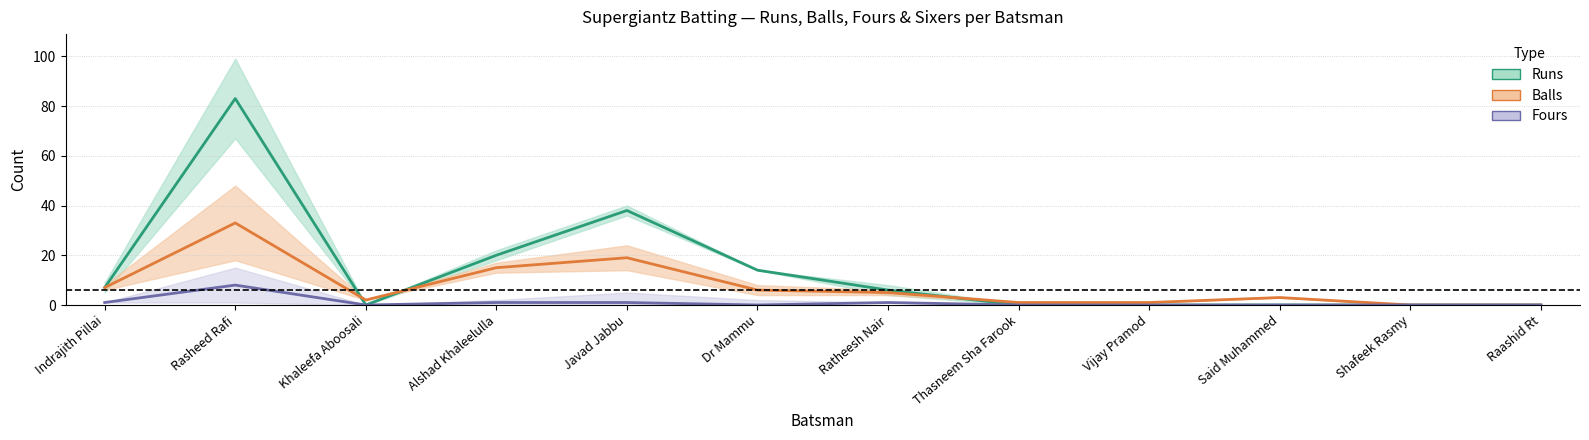

Is it true that Balls equals 28 at Javad Jabbu?

False